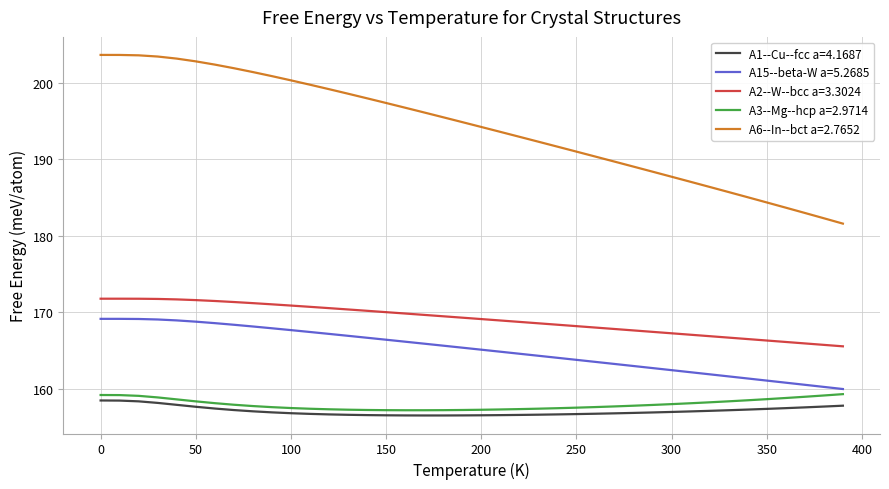

Count the number of categories in the chart.

40